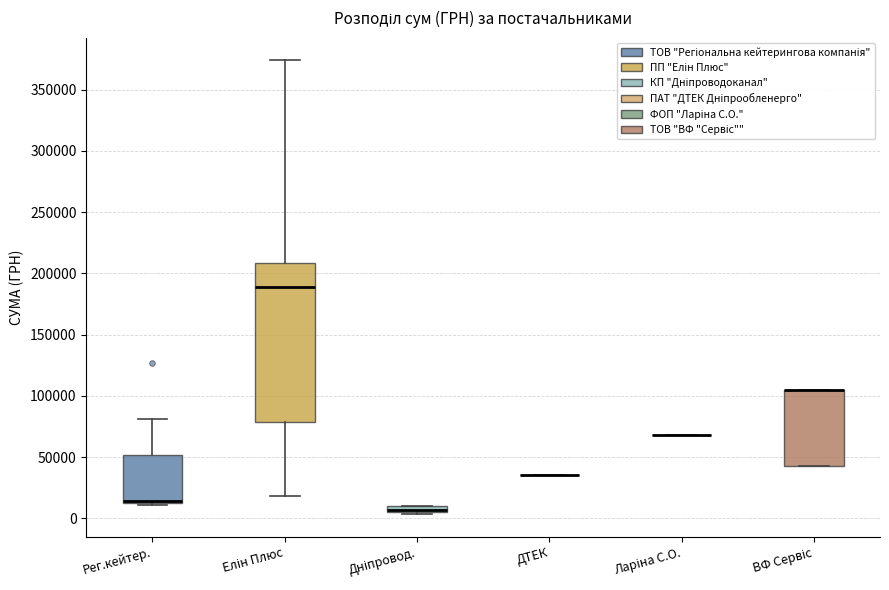

Comparing the boxes themselves (not the whiskers), which one is the tallest?

Елін Плюс